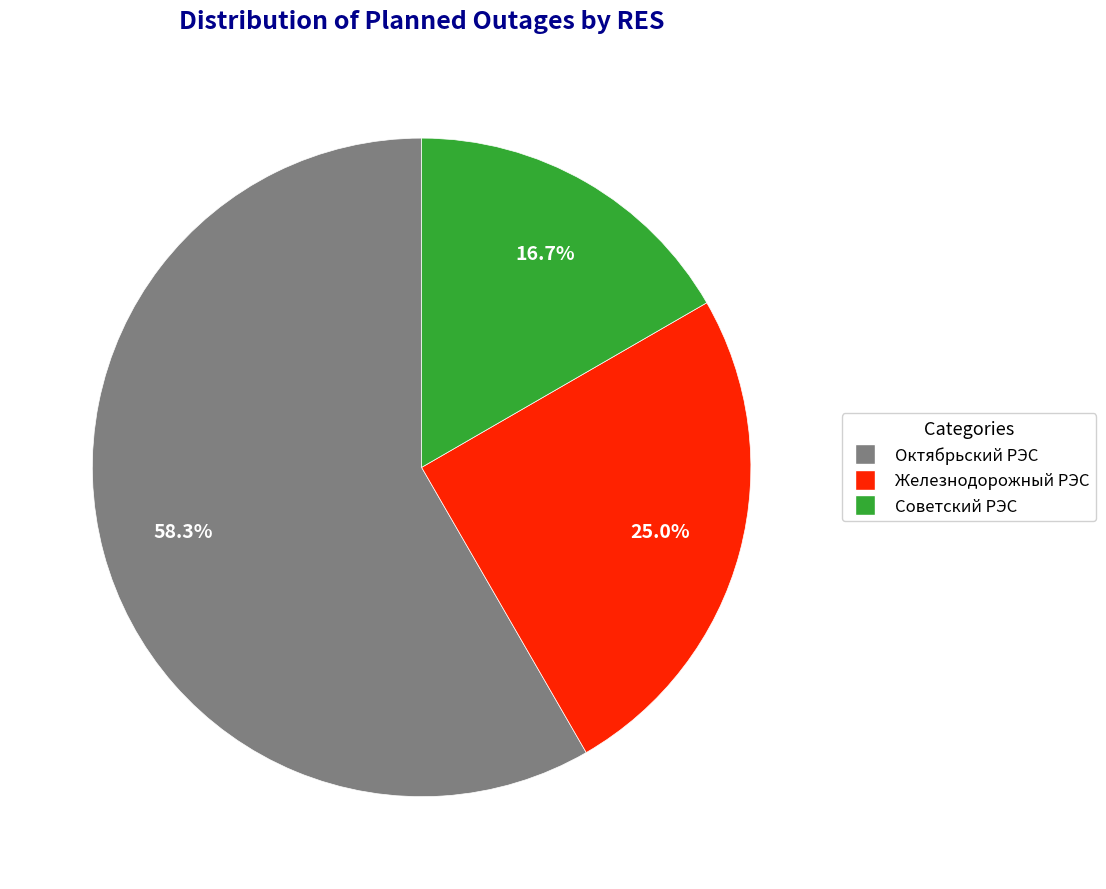

Rank the categories by value from lowest to highest.

Советский РЭС, Железнодорожный РЭС, Октябрьский РЭС